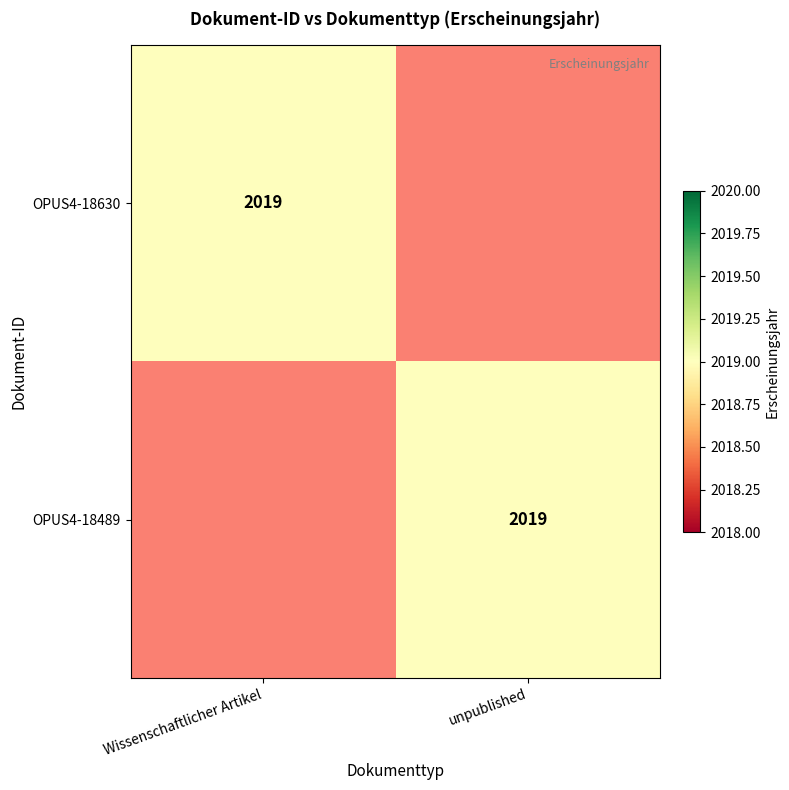

The OPUS4-18630 series shows 2019 at Wissenschaftlicher Artikel. True or false?

True